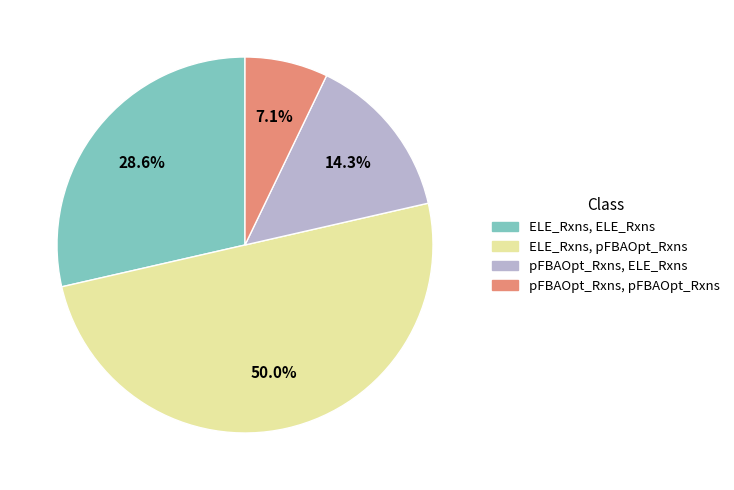

How many slices are in this pie chart?

4